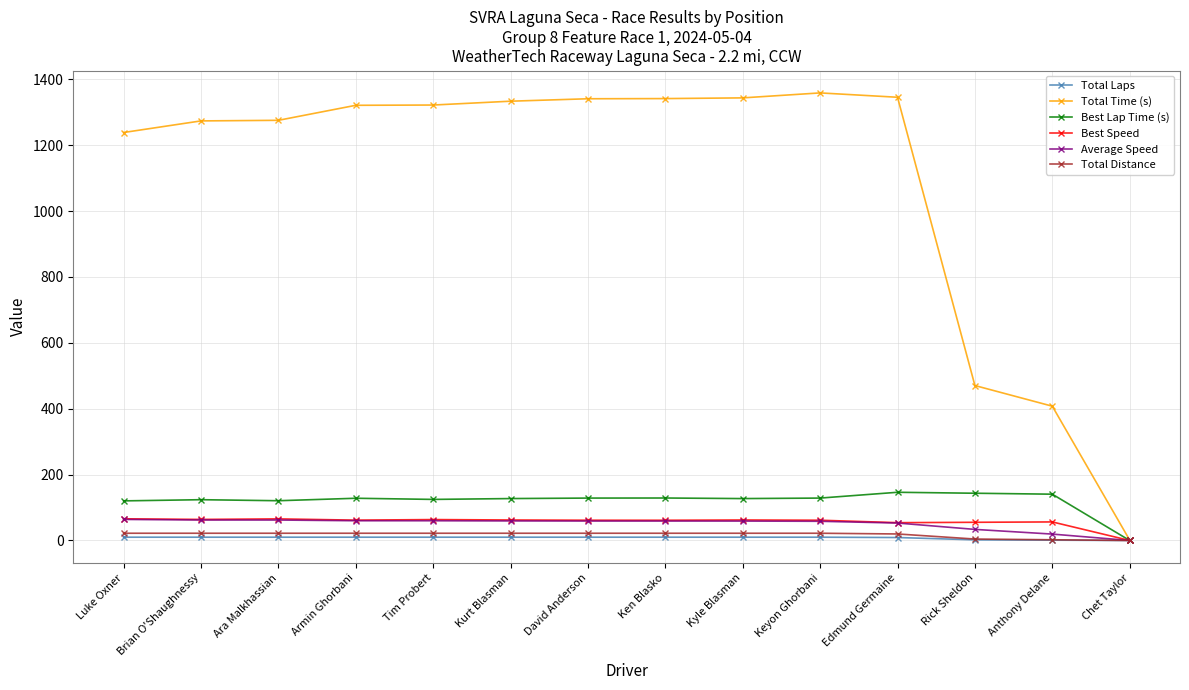

Which series has the widest spread of values?

Total Time (s)